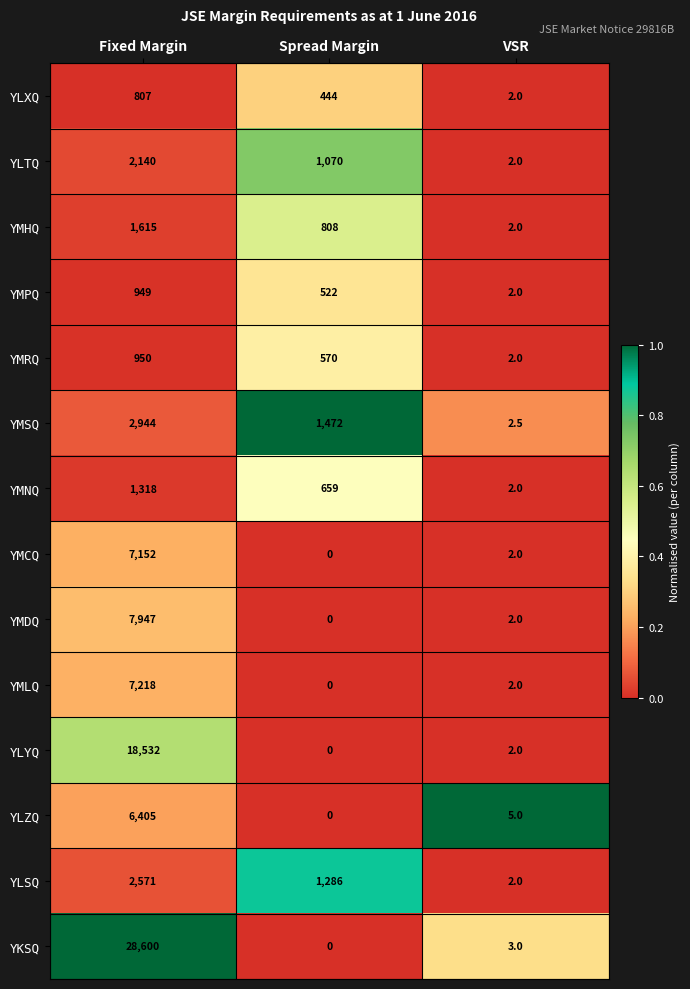

What is the difference between the YMPQ values at Spread Margin and VSR?

520.0